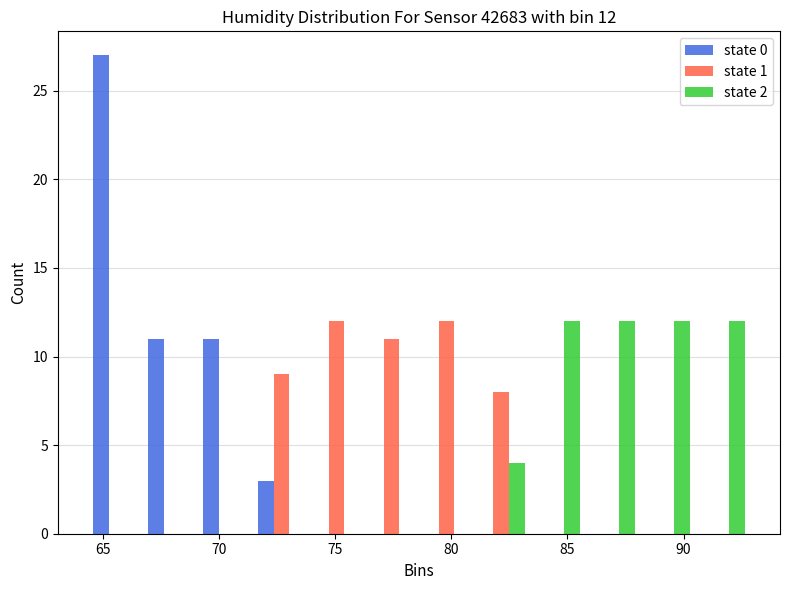

In the state 0 series, which range on the x-axis has the tallest bar?

64.5 to 67.0